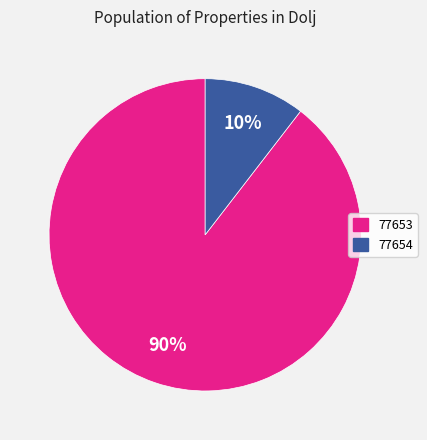

Between 77653 and 77654, which is larger?

77653